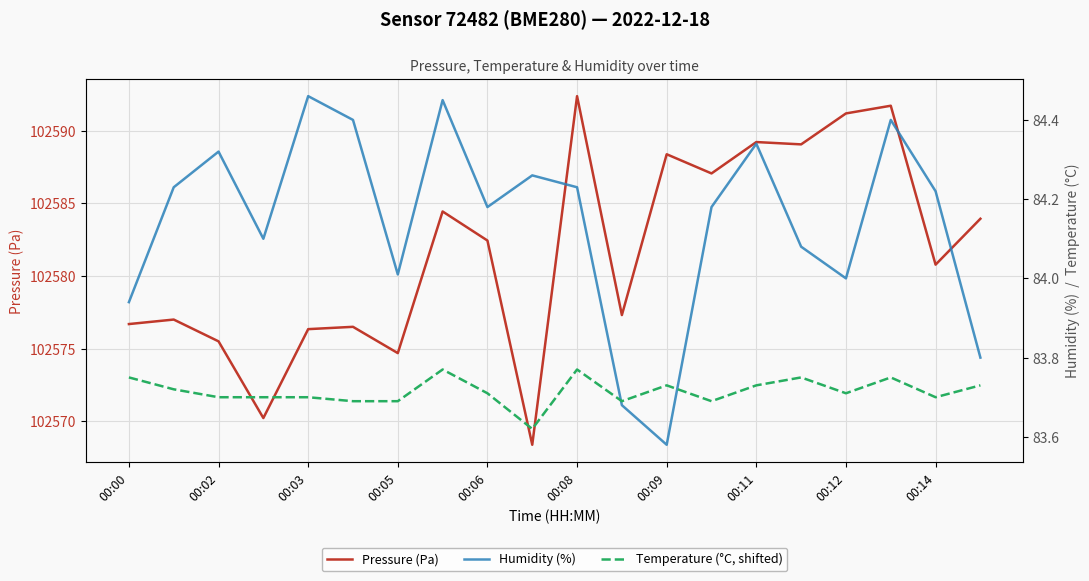

The value of Pressure (Pa) at 00:12 is 102591.2. True or false?

True